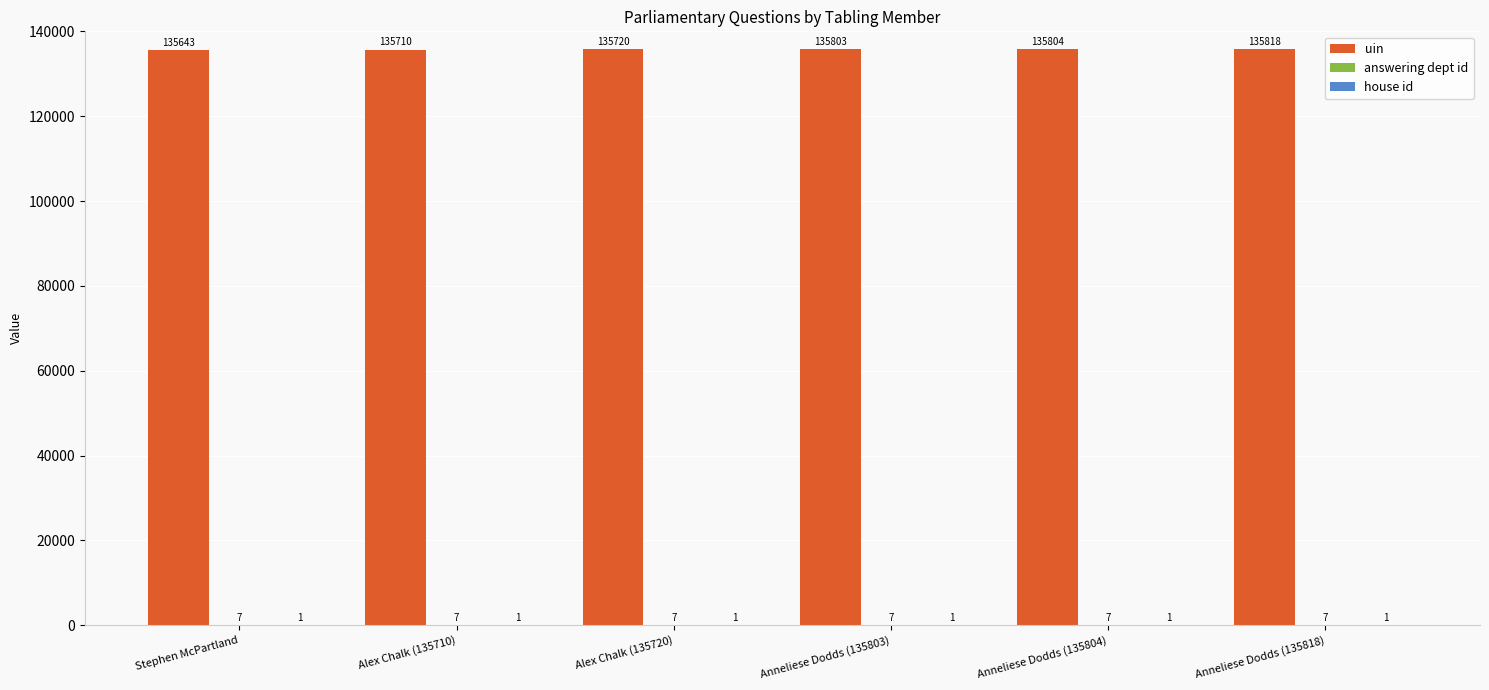

At which category is the sum across all series the highest?

Anneliese Dodds (135818)